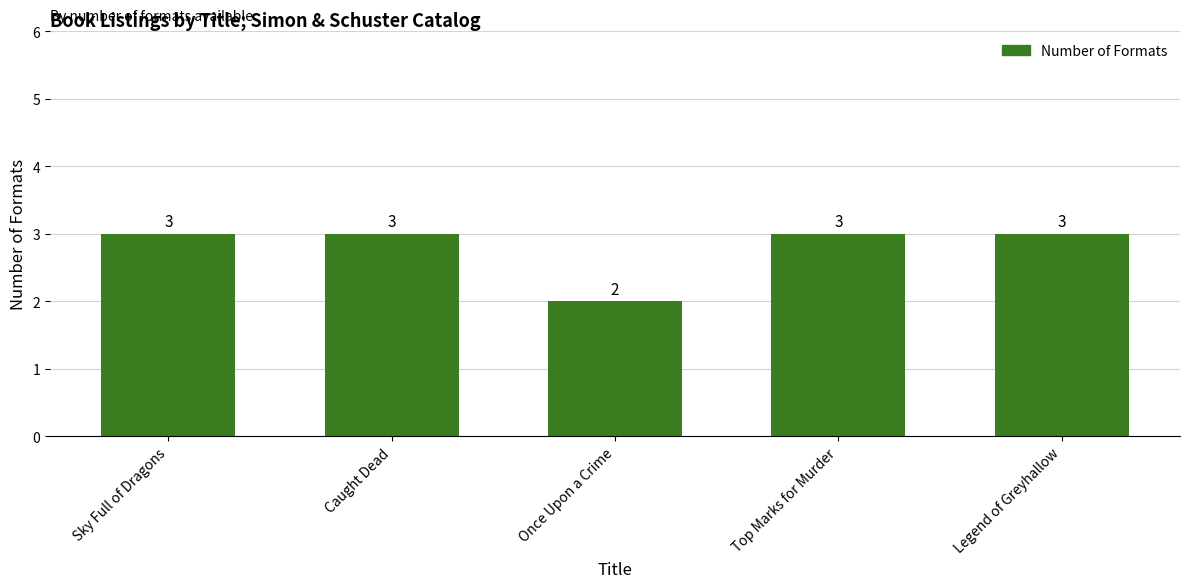

What value does the data have at Caught Dead?

3